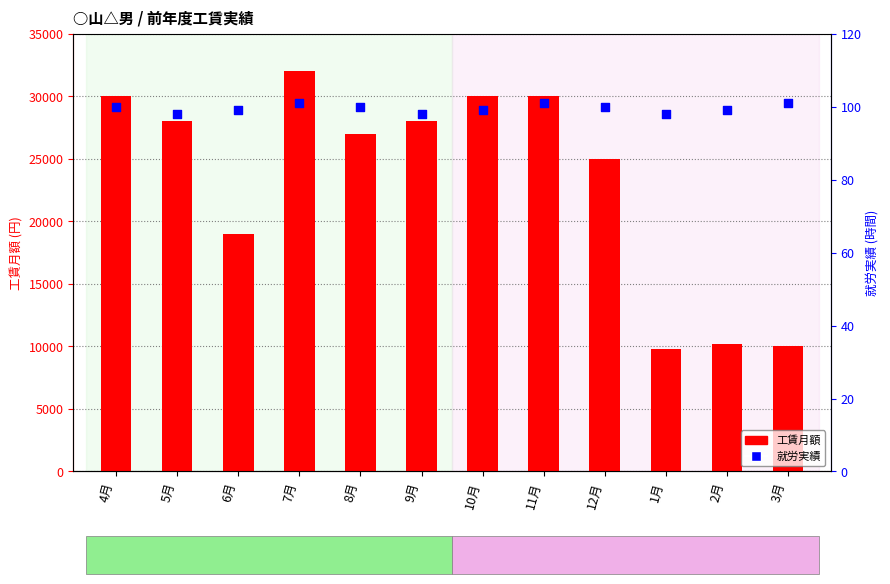

What is the total value across all series at 10月?

30099